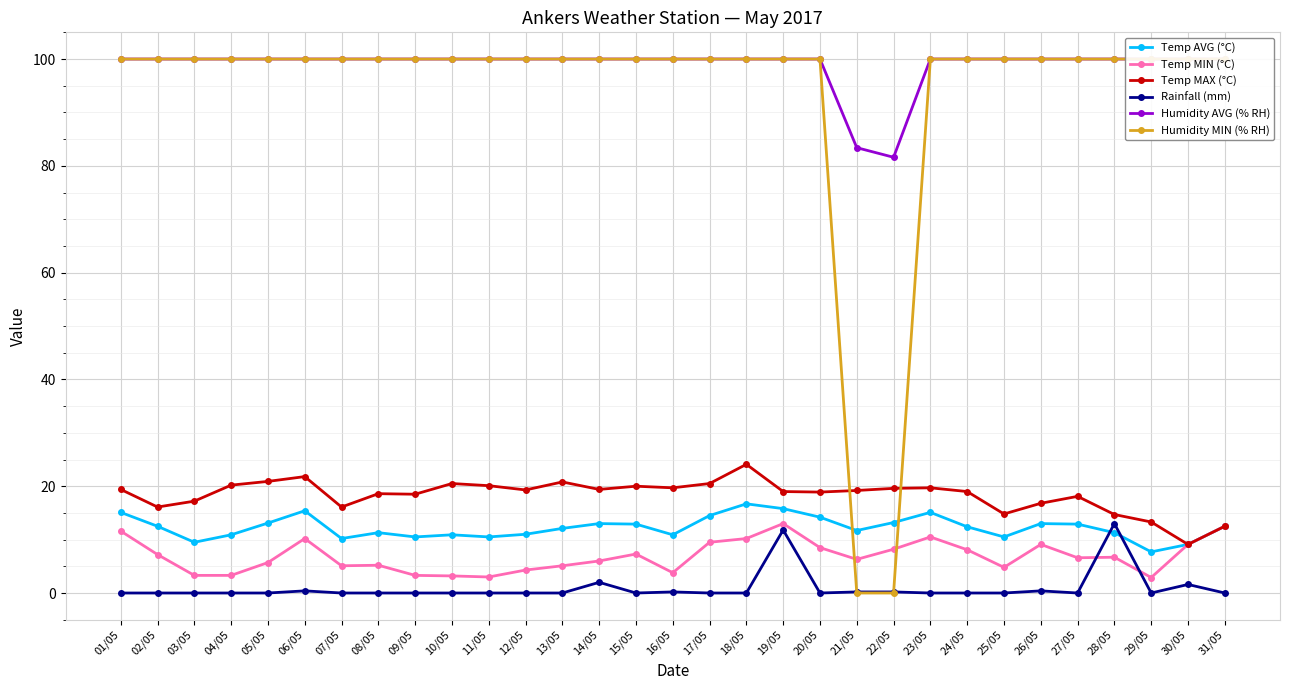

What is the value of the Humidity AVG (% RH) point at the 31st from the left?

100.0